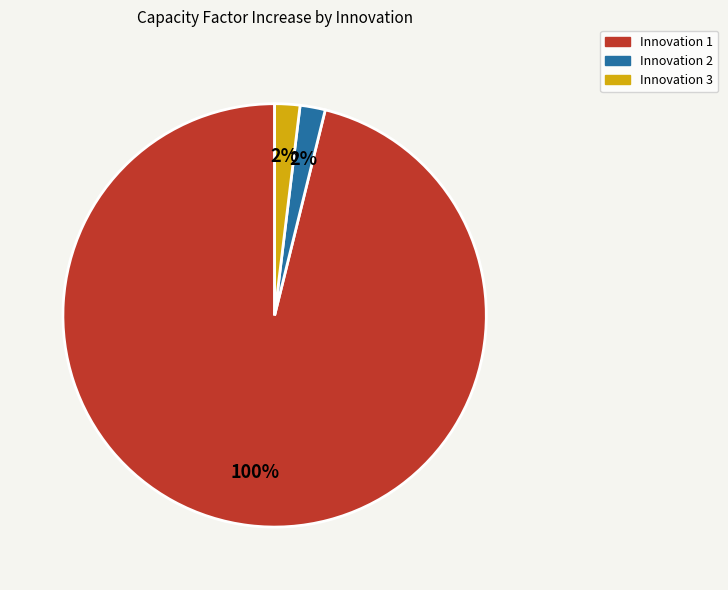

True or false: Innovation 7 accounts for 0% of the total.

True